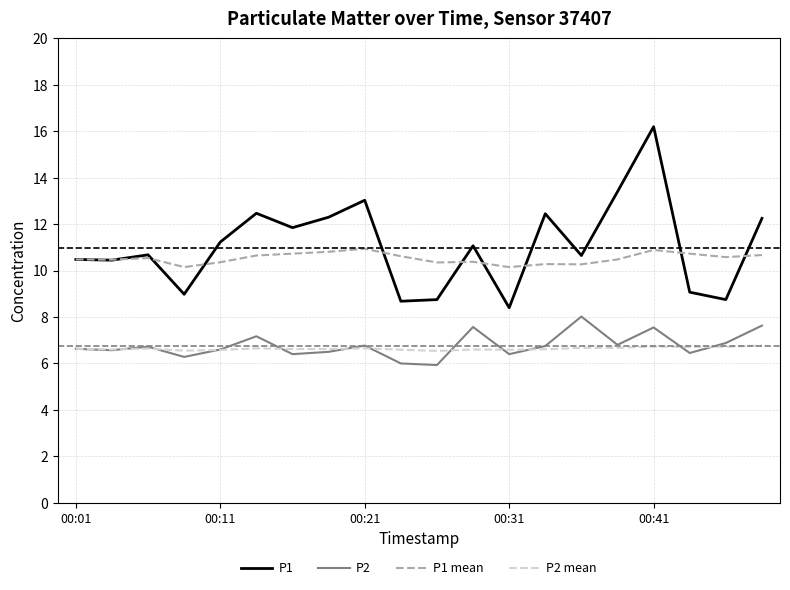

What is the minimum value shown in the chart?

5.9